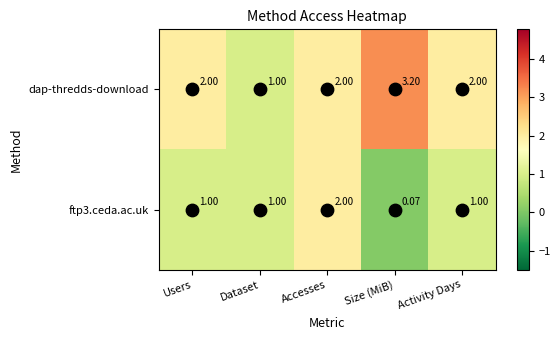

Which category has the highest value in the dap-thredds-download series?

Size (MiB)